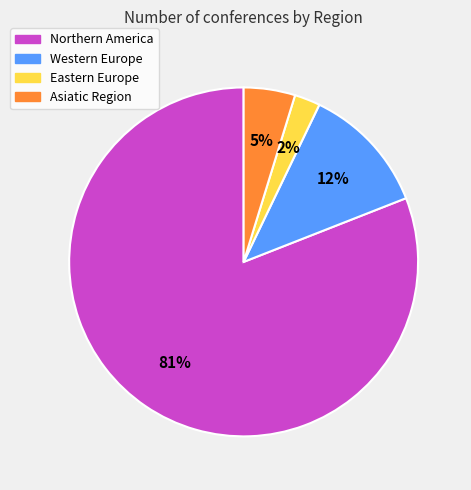

What is the majority slice?

Northern America